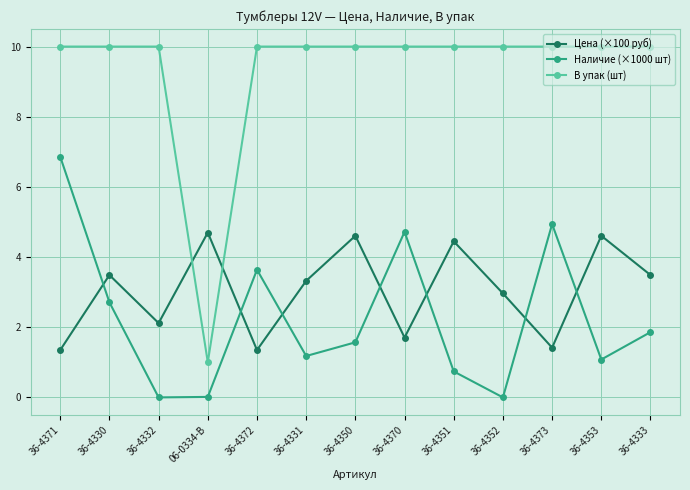

The value of Цена (×100 руб) at 36-4352 is 1.2. True or false?

False